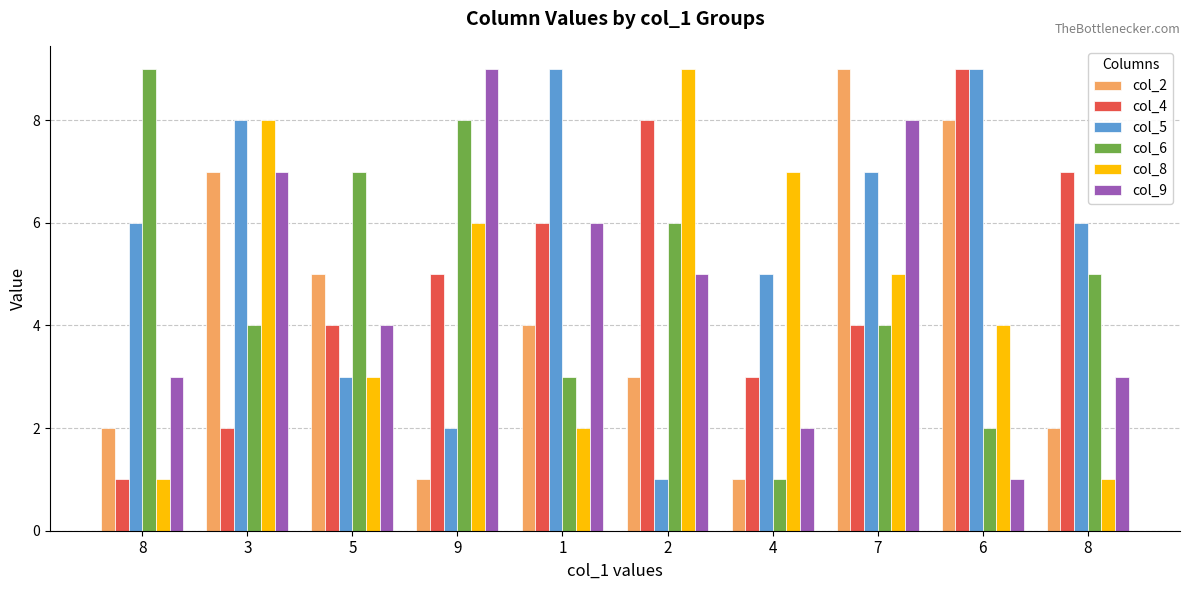

List the series in order of their peak value, highest first.

col_2, col_4, col_5, col_6, col_8, col_9